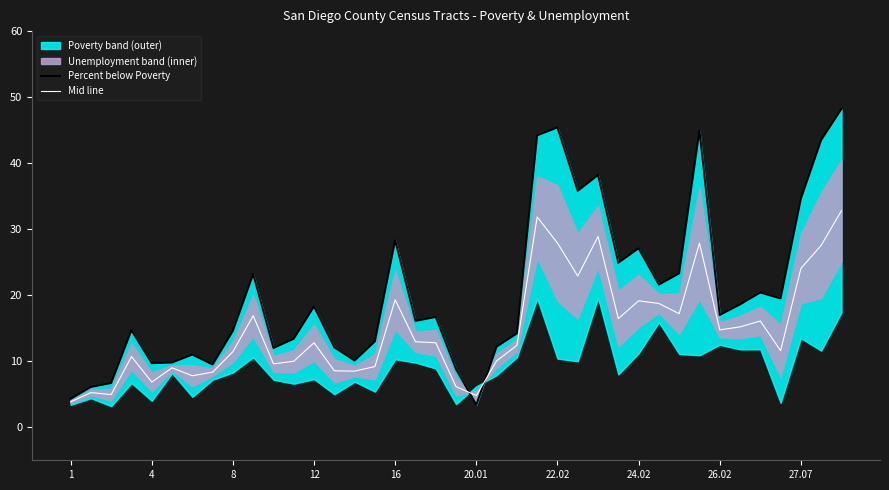

How many lines are shown in the chart?

2